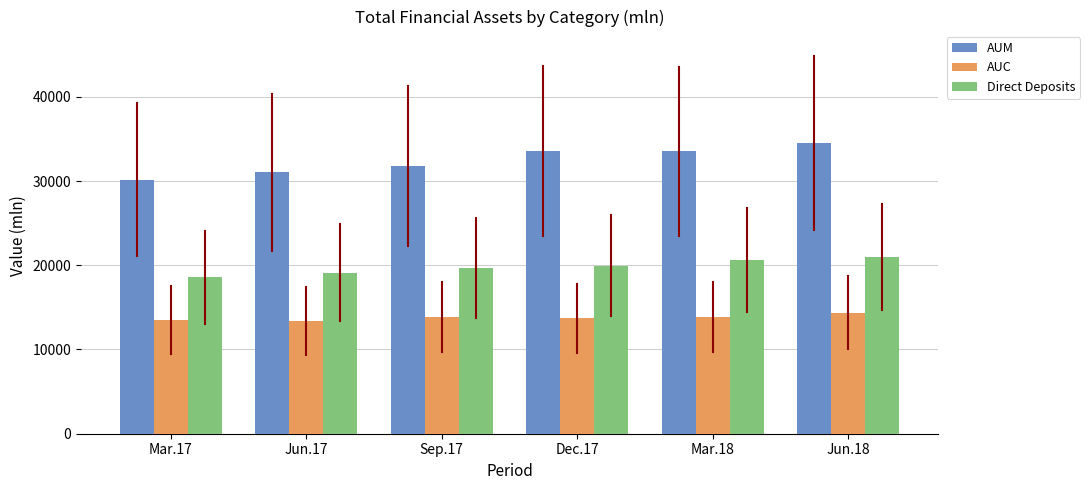

What is the label of the 6th bar from the right?

Mar.17